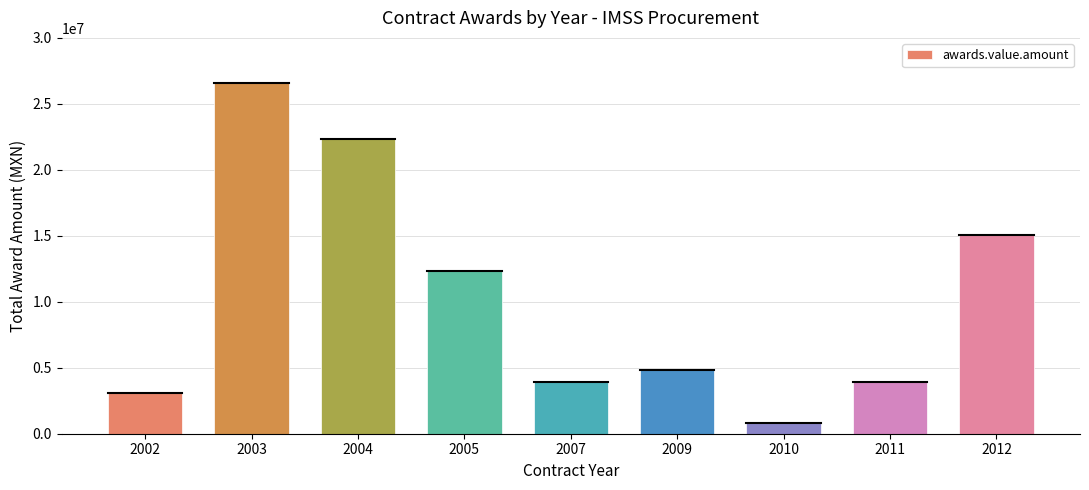

The chart shows a value of 46665802.7 at 2003. True or false?

False